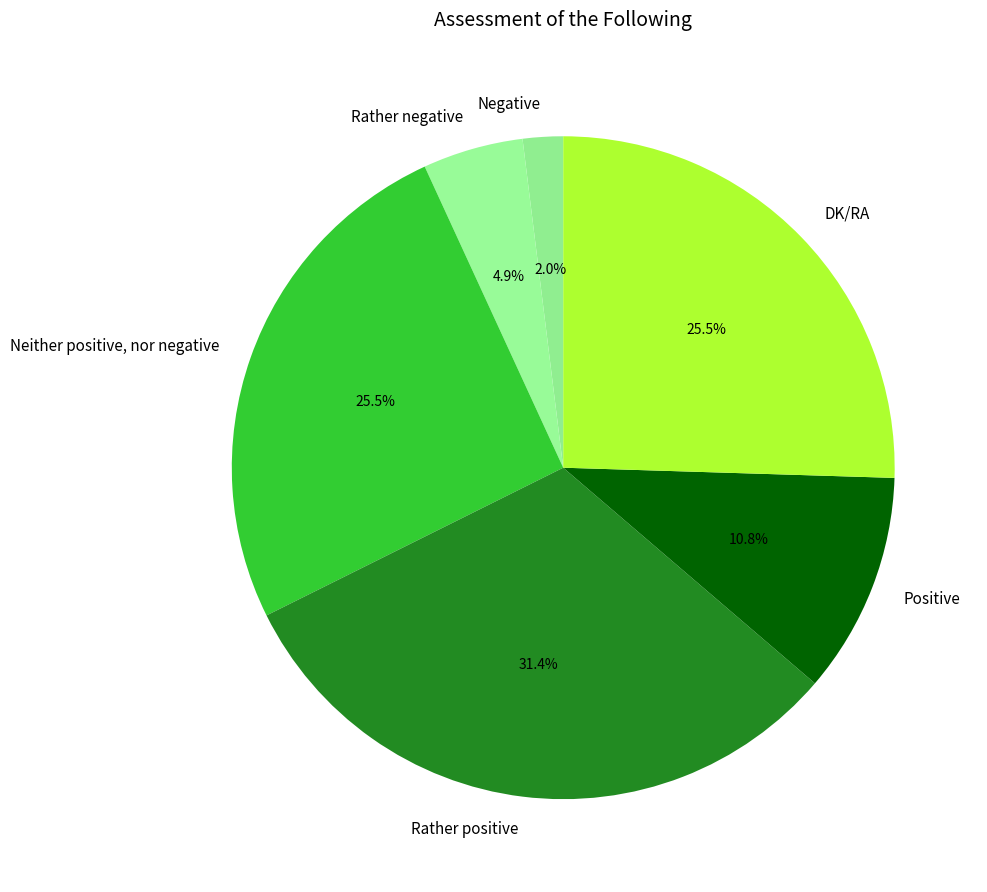

What is the largest slice in the pie chart?

Rather positive